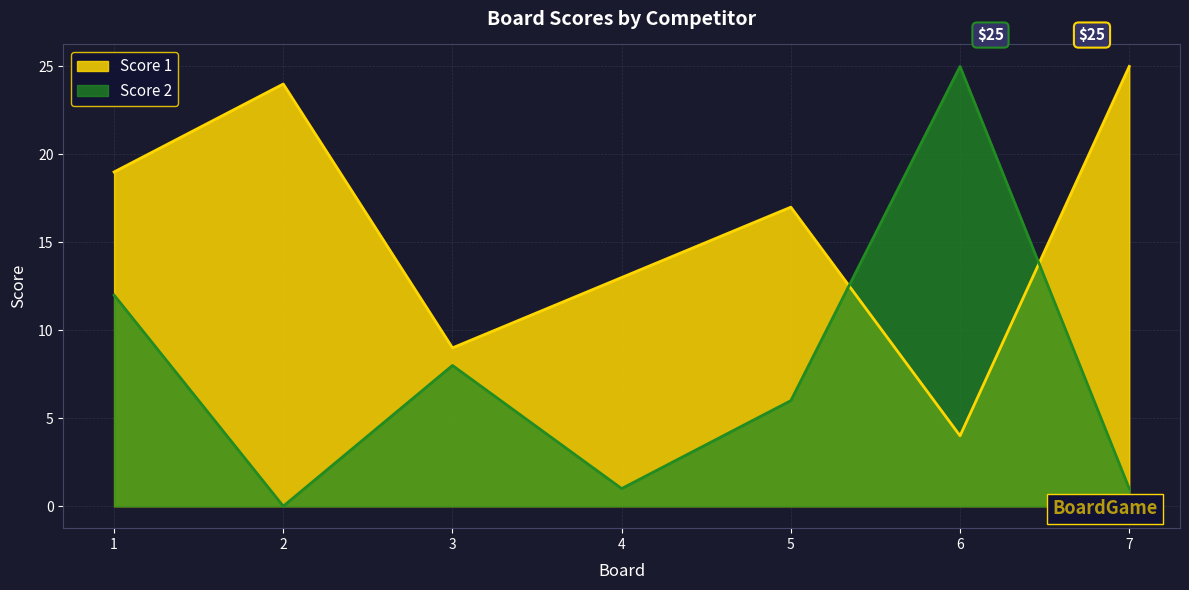

Which series has the widest spread of values?

Score 2